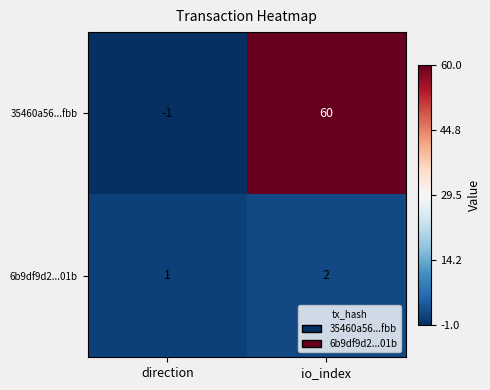

Count the number of data series in this chart.

2